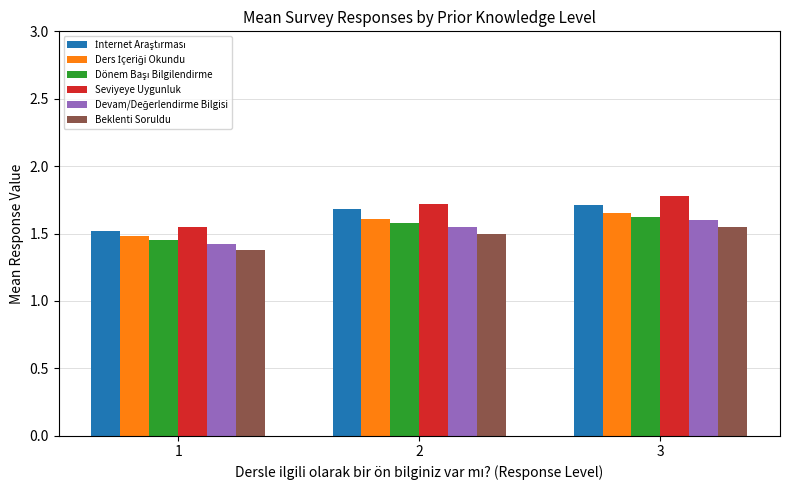

Does the chart contain stacked bars?

No